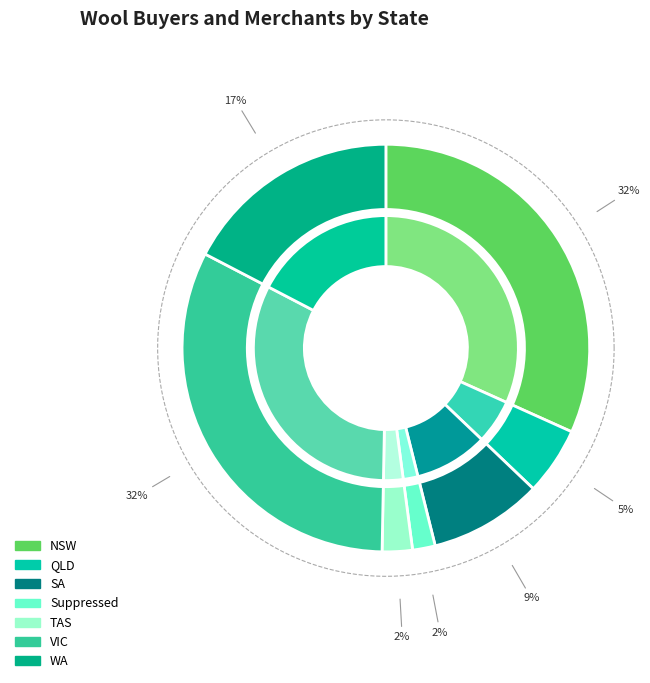

Rank the categories by value from lowest to highest.

Suppressed, TAS, QLD, SA, WA, NSW, VIC